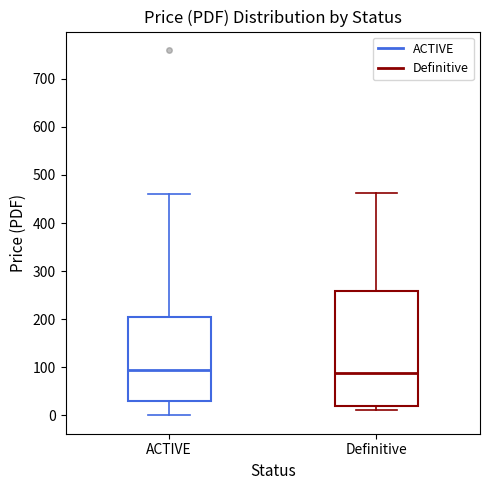

Where is the lower edge of the box for Definitive on the y-axis? The values are not printed on the chart, so give them approximately, as read against the axis.

20